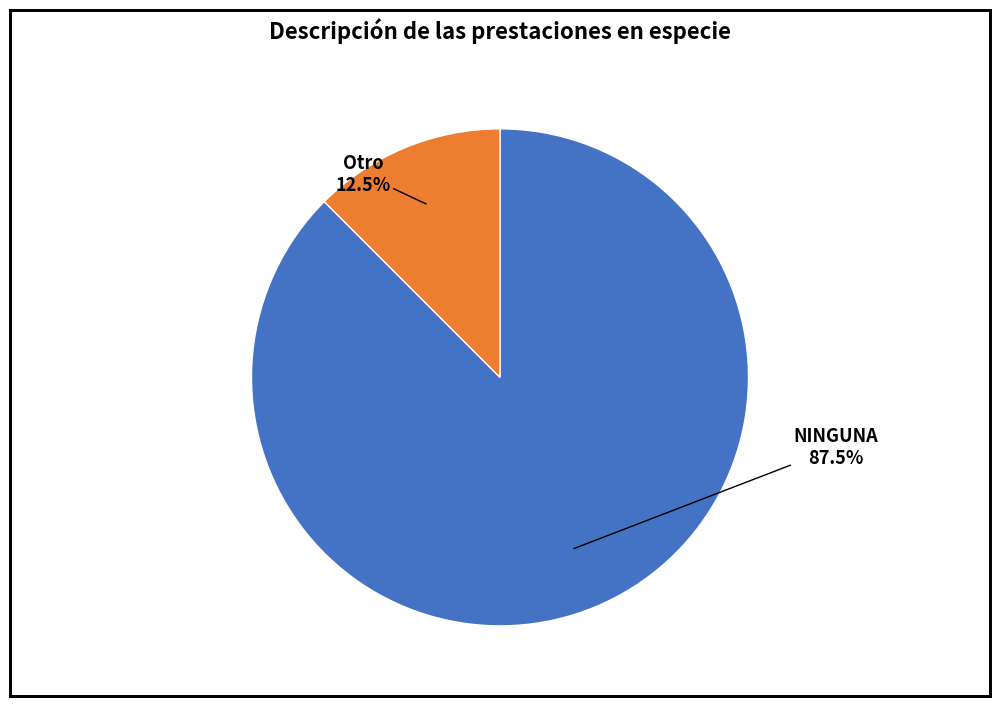

What is the smallest slice in the pie chart?

Otro